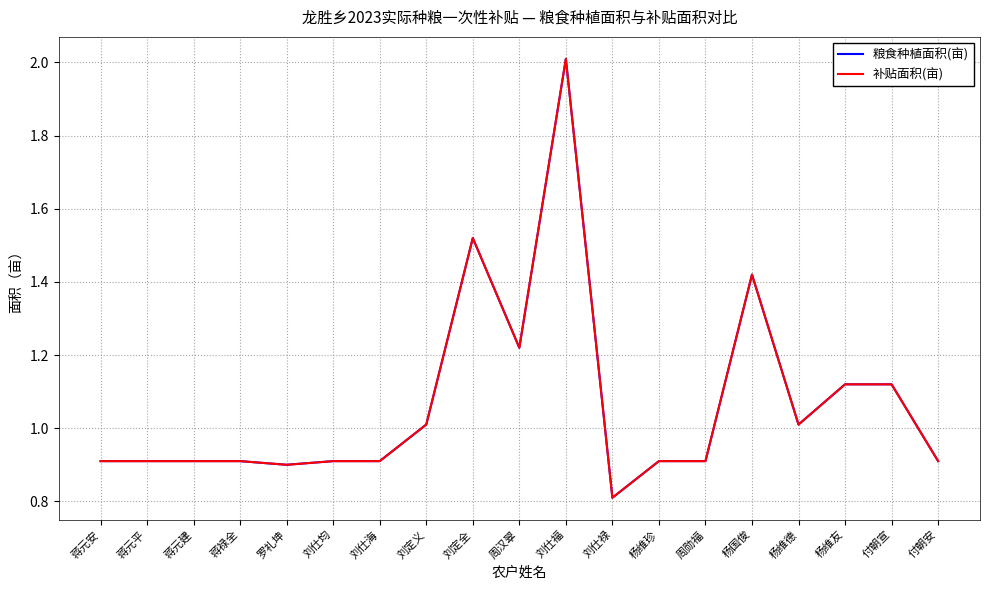

What is the value of the 补贴面积(亩) point at the 3rd from the left?

0.9